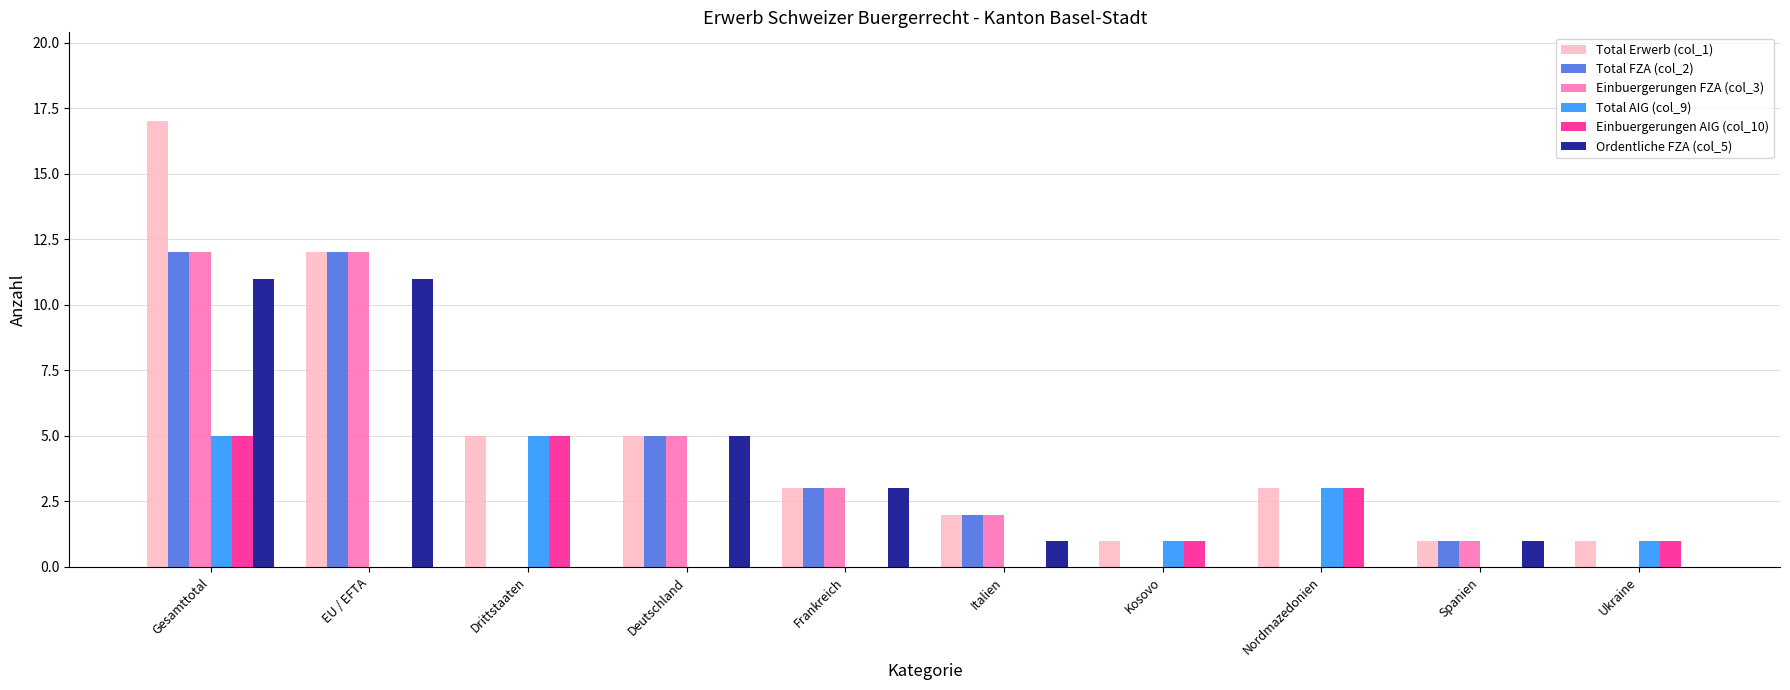

What are all the series names shown in the legend?

Total Erwerb (col_1), Total FZA (col_2), Einbuergerungen FZA (col_3), Total AIG (col_9), Einbuergerungen AIG (col_10), Ordentliche FZA (col_5)